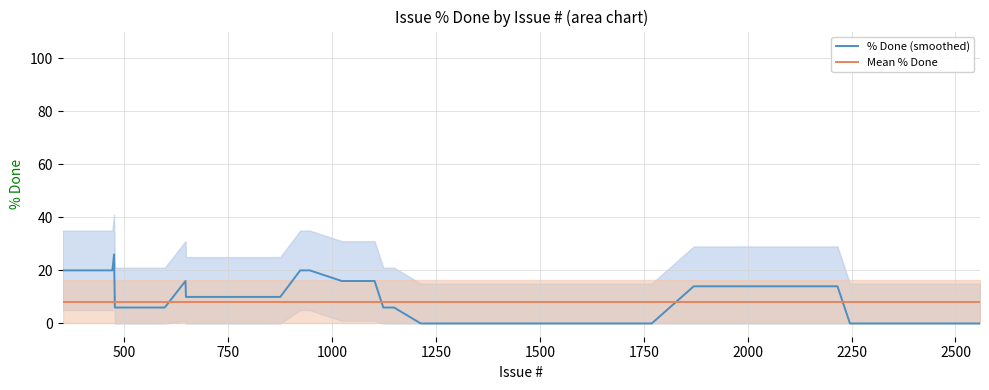

What is the maximum value for % Done (smoothed)?

26.0